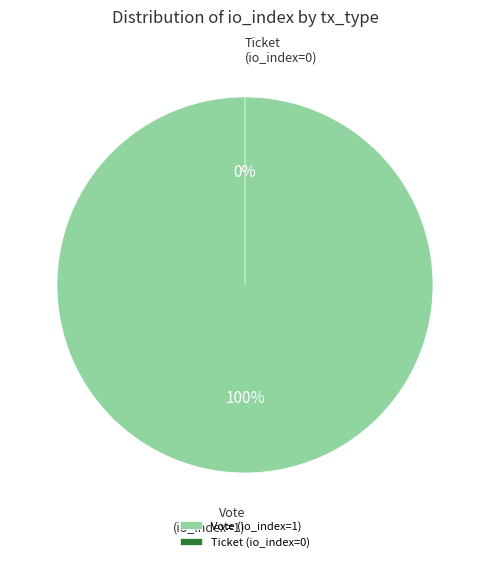

How many slices are in this pie chart?

2